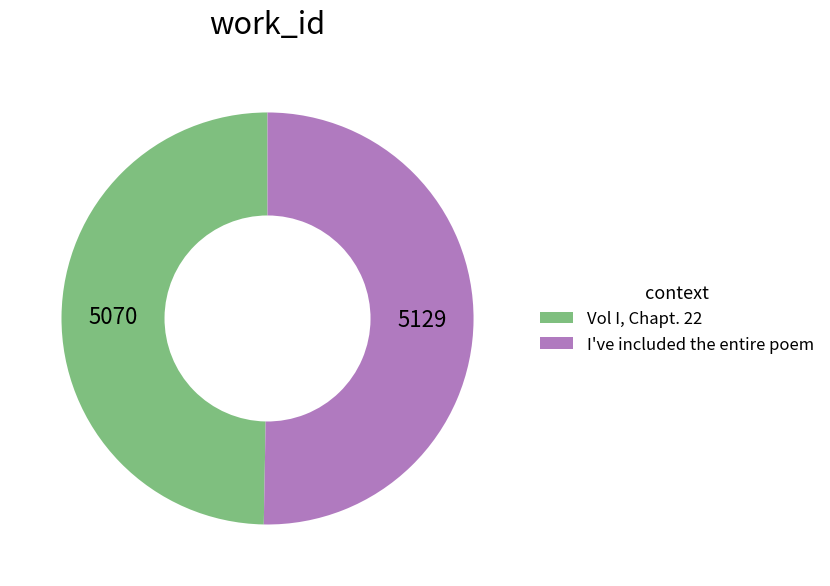

Count the number of slices in the pie.

2